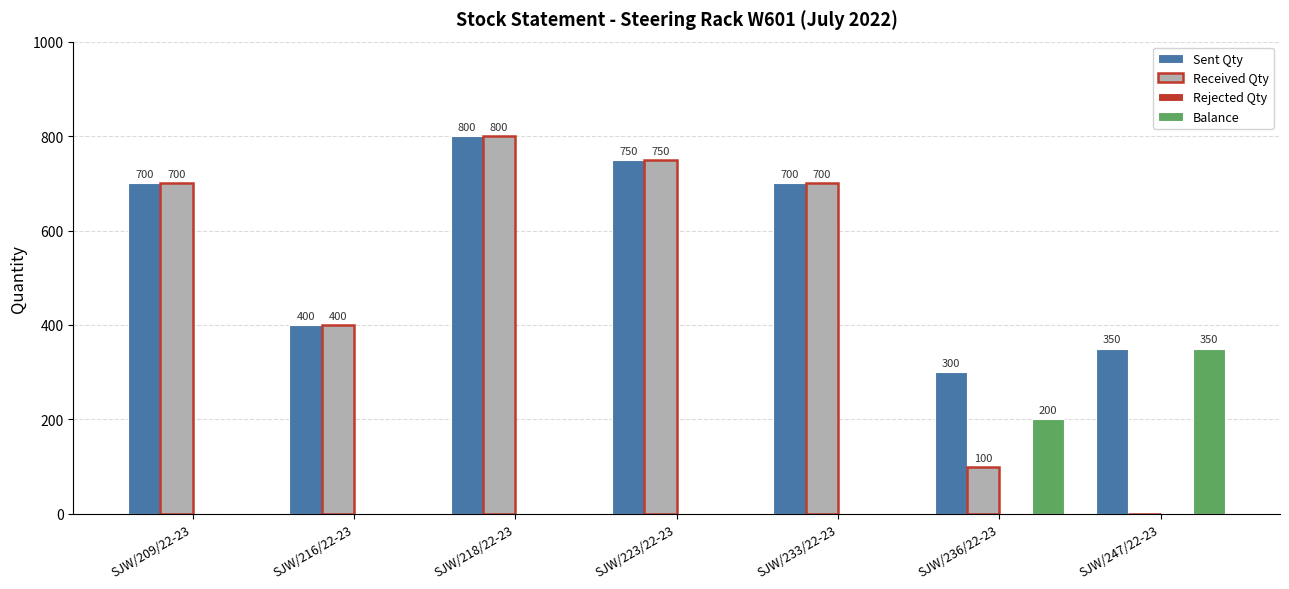

What is the spread (max minus min) of values at SJW/218/22-23?

800